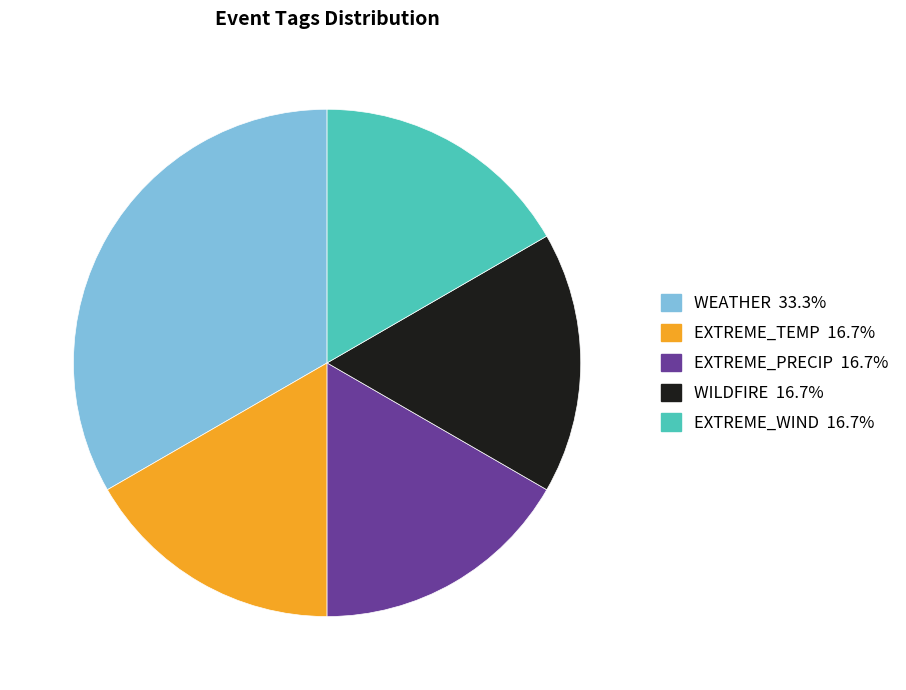

Approximately how many times larger is the value at EXTREME_WIND 16.7% compared to EXTREME_PRECIP 16.7%?

1.0